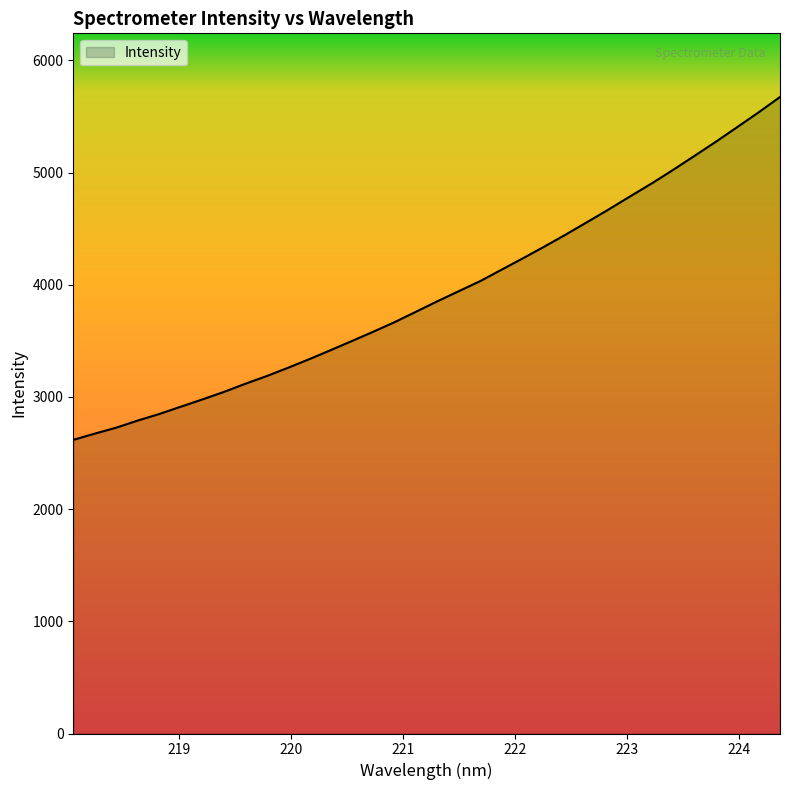

What is the smallest value displayed?

2617.1